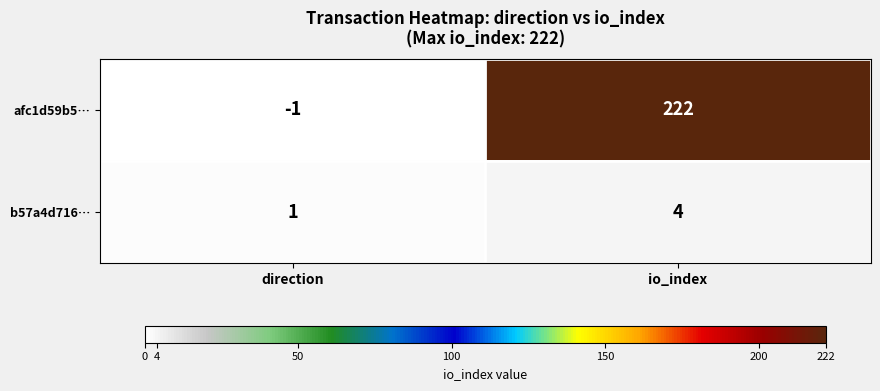

Which series has the largest range (max minus min)?

afc1d59b5…